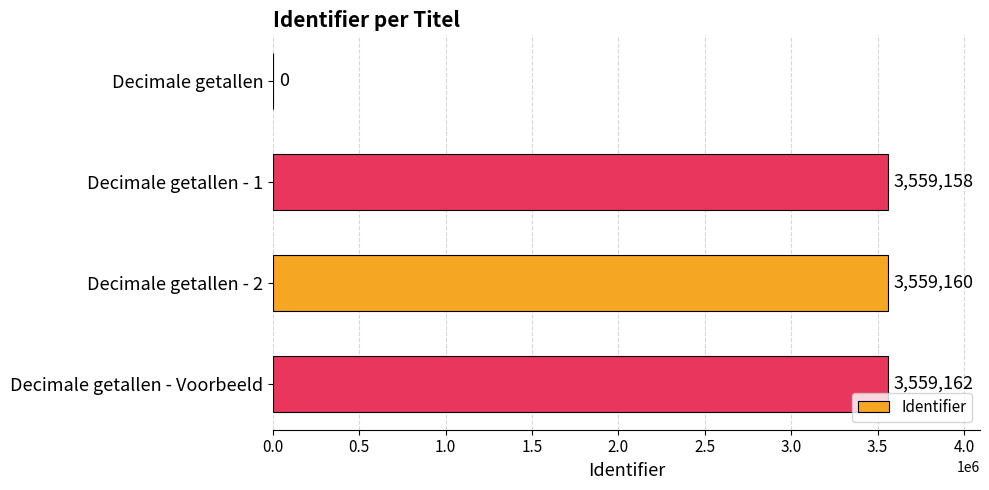

Reading top to bottom, list all the values displayed in this chart.

Decimale getallen=0	Decimale getallen - 1=3559158	Decimale getallen - 2=3559160	Decimale getallen - Voorbeeld=3559162